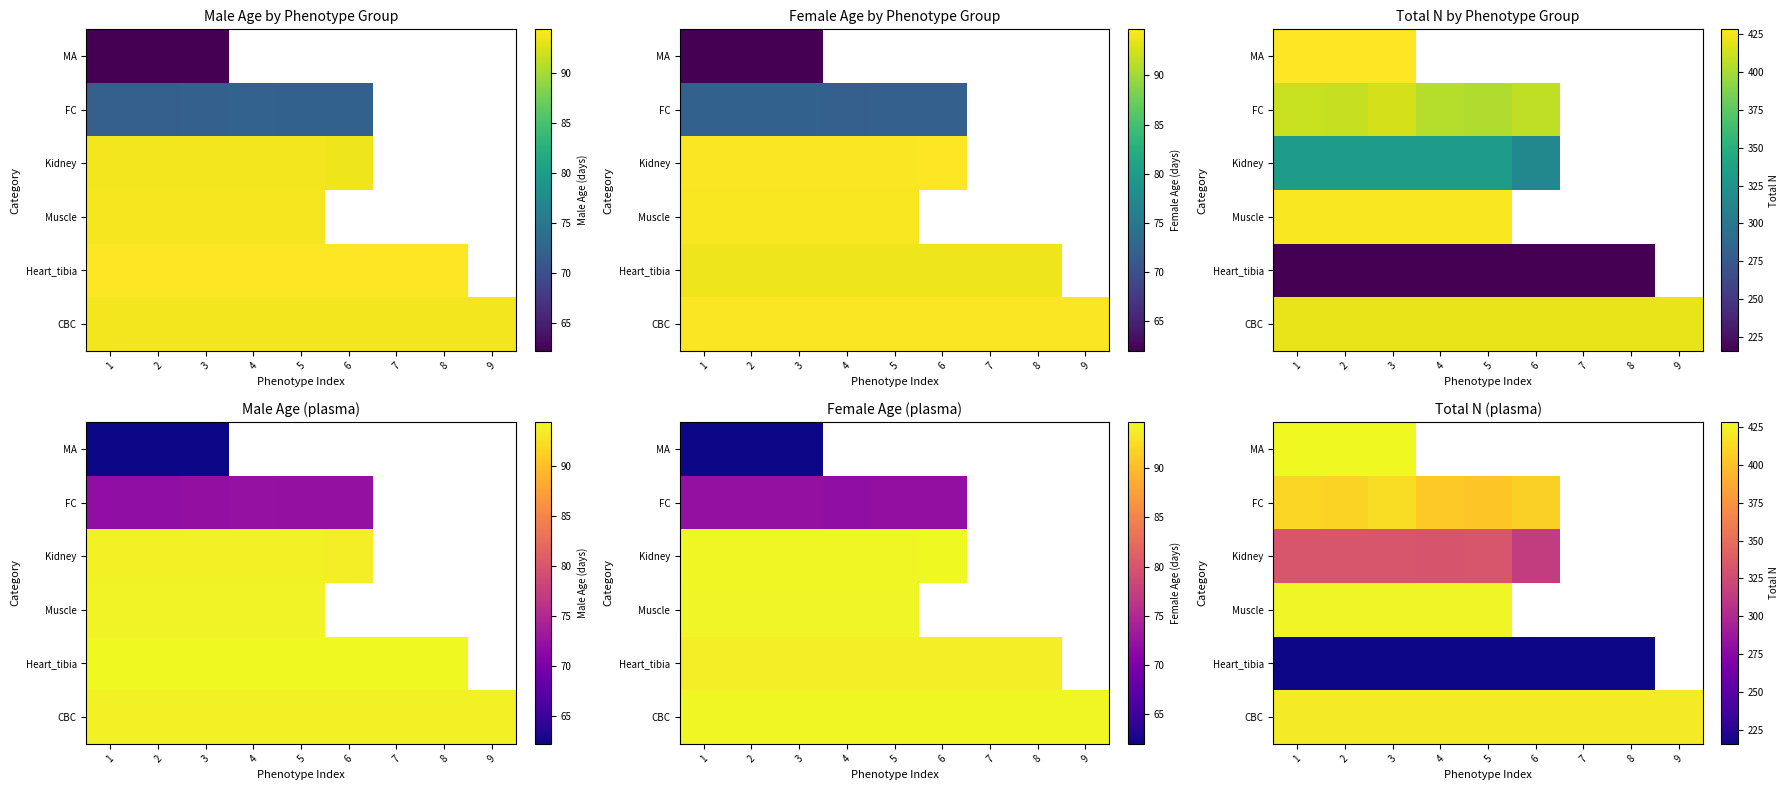

Is the value of FC at 9 greater than the value of MA at 6?

No